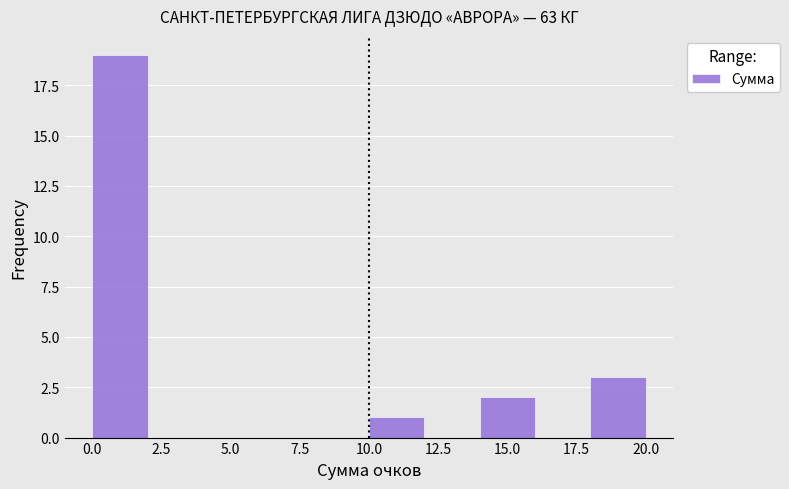

Reading left to right, list every bar in this chart as the range it spans on the x-axis followed by its height. The values are not printed on the chart, so give them approximately, as read against the axis.

0 to 2: 19
2 to 4: 0
4 to 6: 0
6 to 8: 0
8 to 10: 0
10 to 12: 1
12 to 14: 0
14 to 16: 2
16 to 18: 0
18 to 20: 3